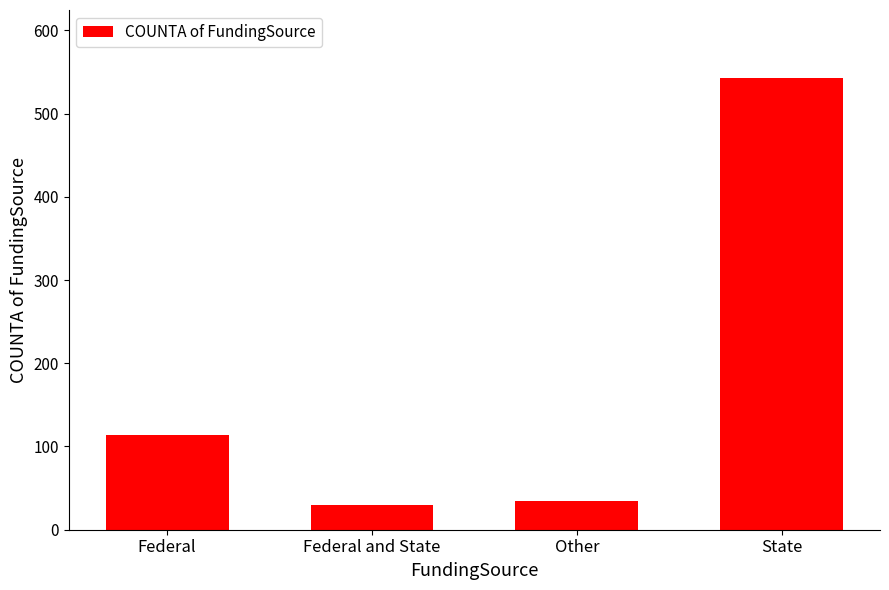

Between Other and Federal, which is larger?

Federal